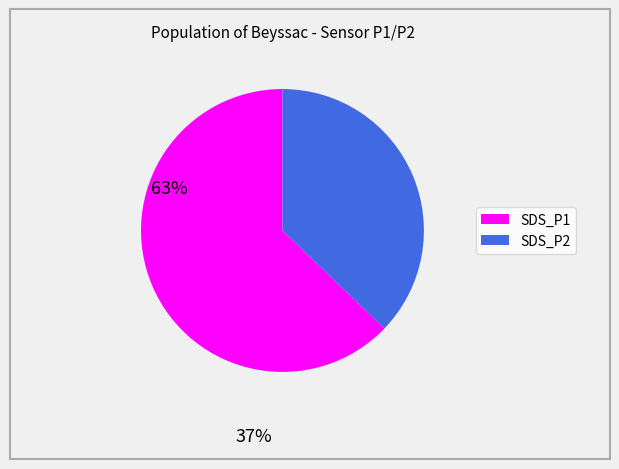

What is the largest slice in the pie chart?

SDS_P1